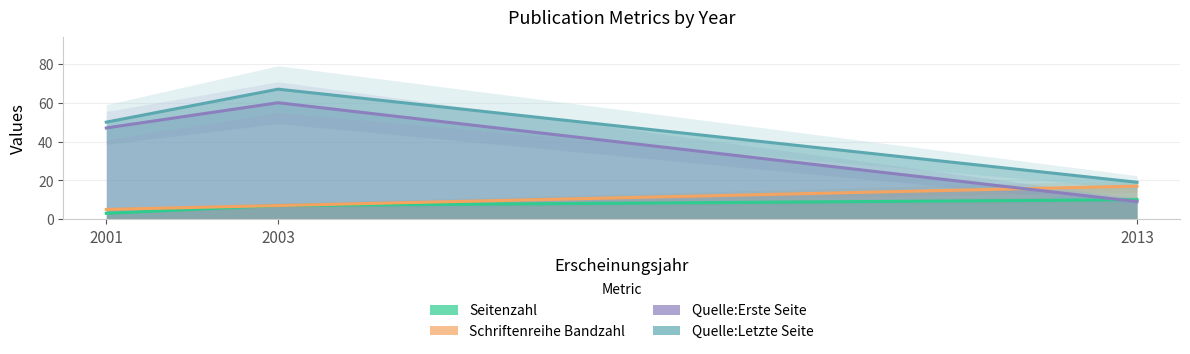

What is the value of the Schriftenreihe Bandzahl point at the 1st from the left?

5